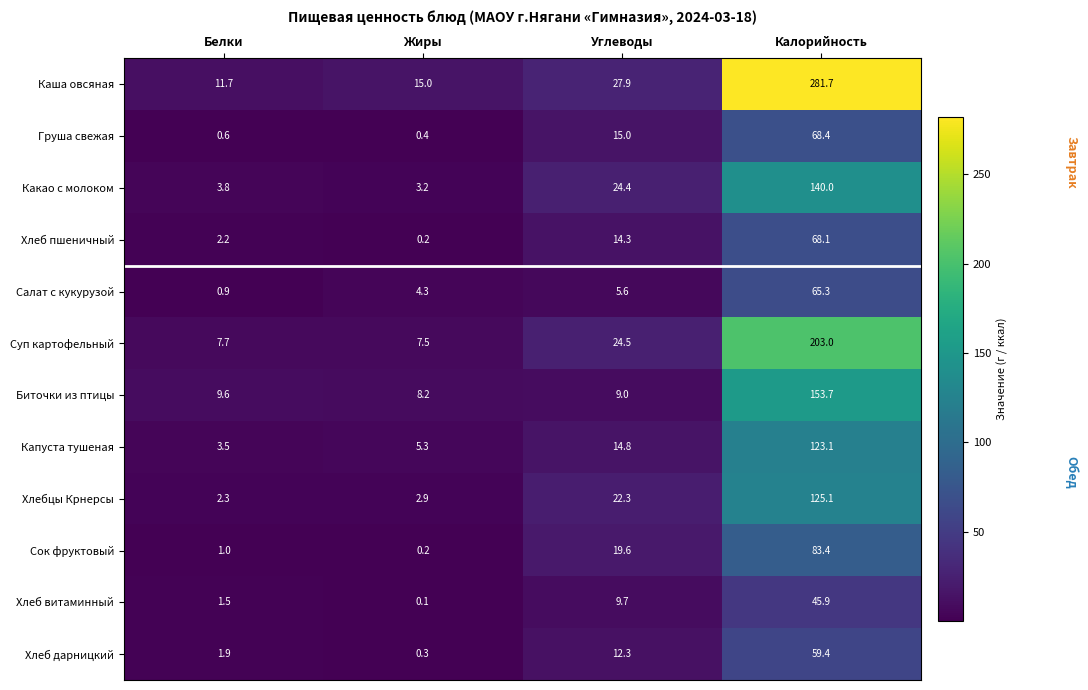

At which category does the chart reach its peak across all series?

Калорийность